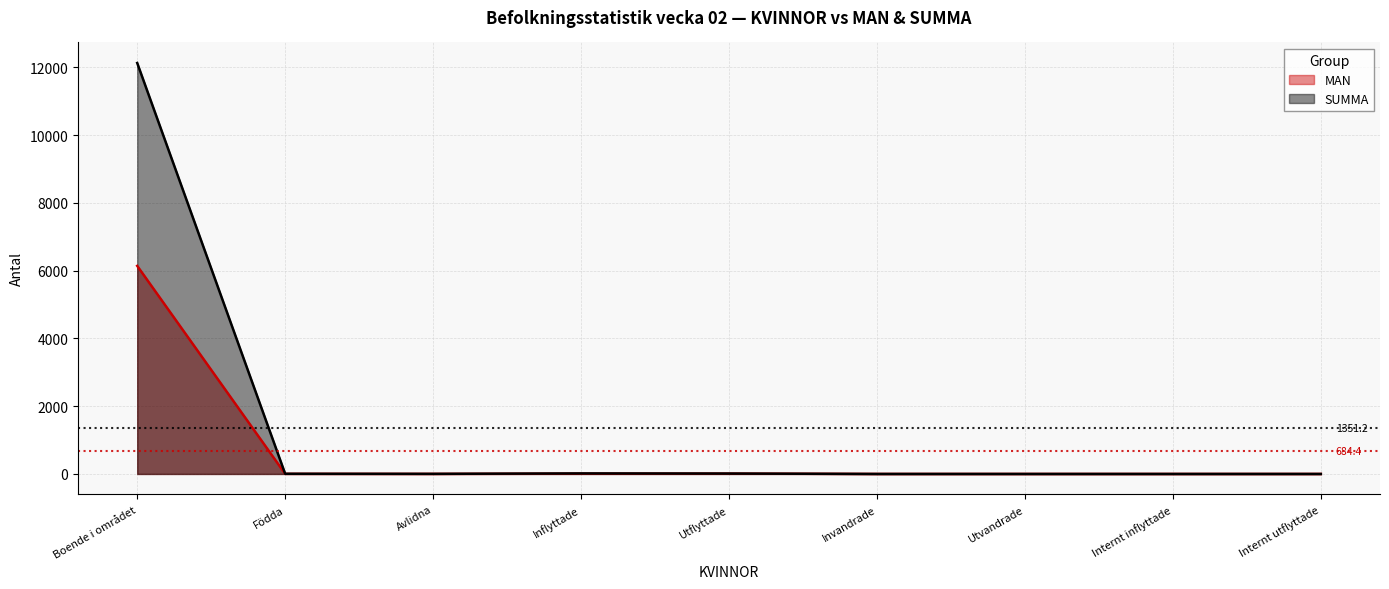

What are all the series names shown in the legend?

MAN, SUMMA